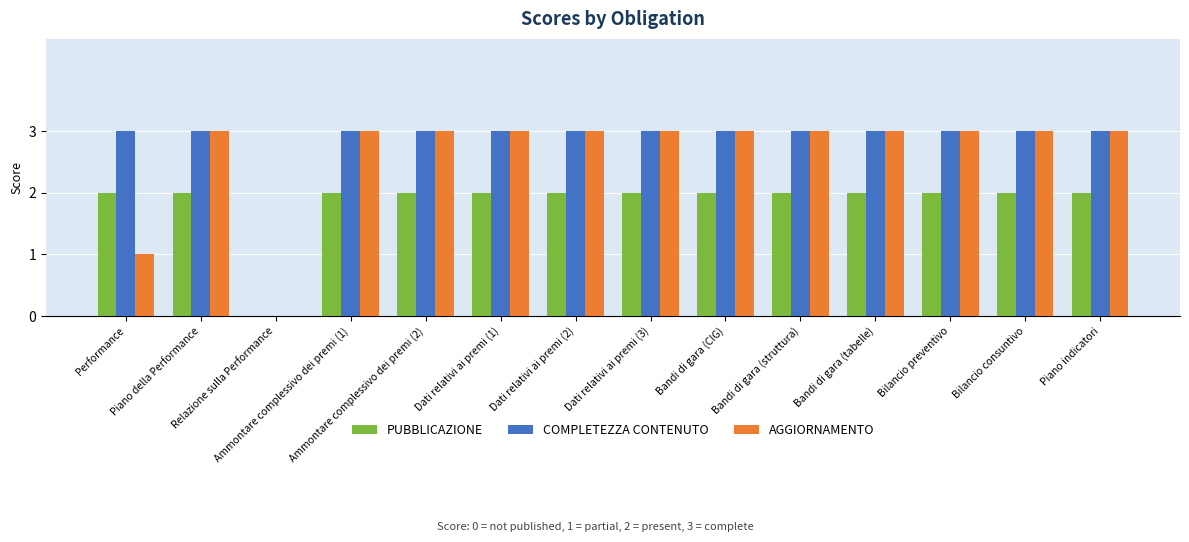

Reading left to right, what are all the values shown in this chart?

PUBBLICAZIONE: Performance=2	Piano della Performance=2	Relazione sulla Performance=0	Ammontare complessivo dei premi (1)=2	Ammontare complessivo dei premi (2)=2	Dati relativi ai premi (1)=2	Dati relativi ai premi (2)=2	Dati relativi ai premi (3)=2	Bandi di gara (CIG)=2	Bandi di gara (struttura)=2	Bandi di gara (tabelle)=2	Bilancio preventivo=2	Bilancio consuntivo=2	Piano indicatori=2
COMPLETEZZA CONTENUTO: Performance=3	Piano della Performance=3	Relazione sulla Performance=0	Ammontare complessivo dei premi (1)=3	Ammontare complessivo dei premi (2)=3	Dati relativi ai premi (1)=3	Dati relativi ai premi (2)=3	Dati relativi ai premi (3)=3	Bandi di gara (CIG)=3	Bandi di gara (struttura)=3	Bandi di gara (tabelle)=3	Bilancio preventivo=3	Bilancio consuntivo=3	Piano indicatori=3
AGGIORNAMENTO: Performance=1	Piano della Performance=3	Relazione sulla Performance=0	Ammontare complessivo dei premi (1)=3	Ammontare complessivo dei premi (2)=3	Dati relativi ai premi (1)=3	Dati relativi ai premi (2)=3	Dati relativi ai premi (3)=3	Bandi di gara (CIG)=3	Bandi di gara (struttura)=3	Bandi di gara (tabelle)=3	Bilancio preventivo=3	Bilancio consuntivo=3	Piano indicatori=3